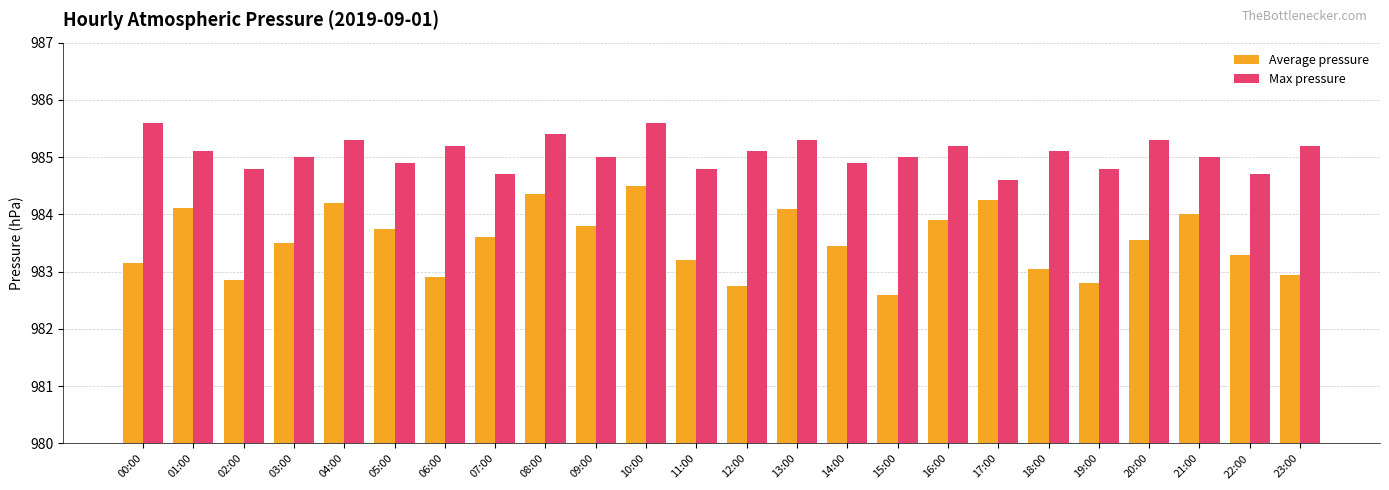

Rank the series by their average value, from lowest to highest.

Average pressure, Max pressure